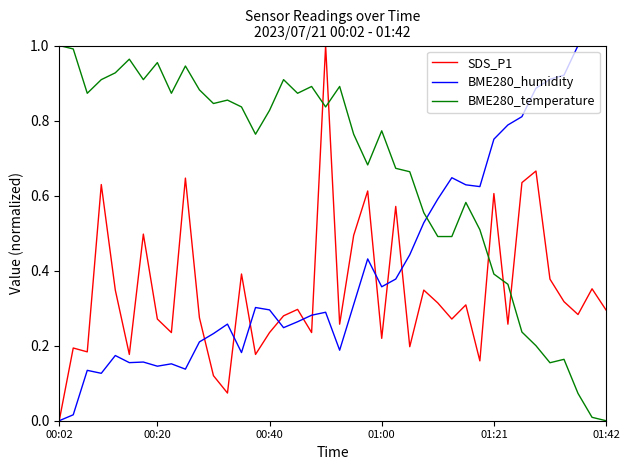

Which series has the largest total across all categories?

BME280_temperature